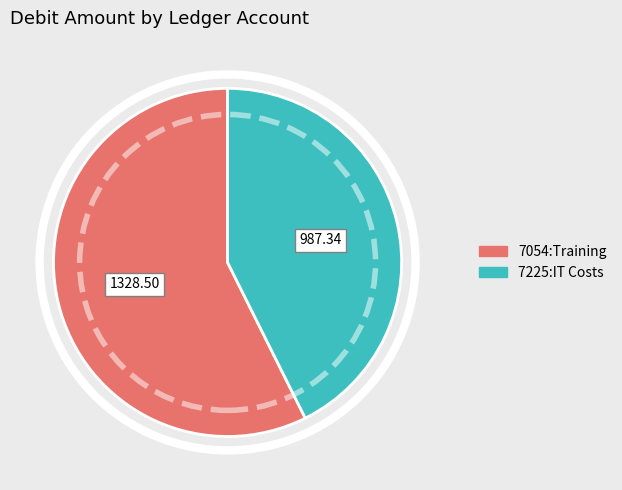

Is it true that 7225:IT Costs is 43% of the pie?

True